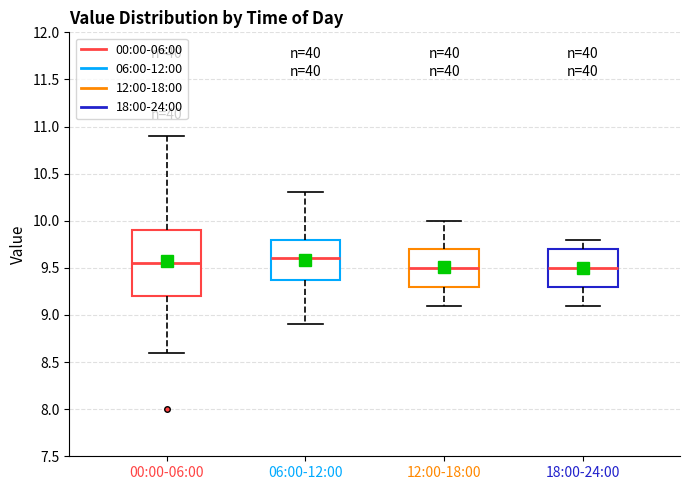

Reading left to right, read every box against the y-axis: the position of its median line, the range the box covers, and the ends of its whiskers. The values are not printed on the chart, so give them approximately, as read against the axis.

00:00-06:00: median 9.55, box 9.20 to 9.90, whiskers 8.60 to 10.90
06:00-12:00: median 9.60, box 9.40 to 9.80, whiskers 8.90 to 10.30
12:00-18:00: median 9.50, box 9.30 to 9.70, whiskers 9.10 to 10.00
18:00-24:00: median 9.50, box 9.30 to 9.70, whiskers 9.10 to 9.80